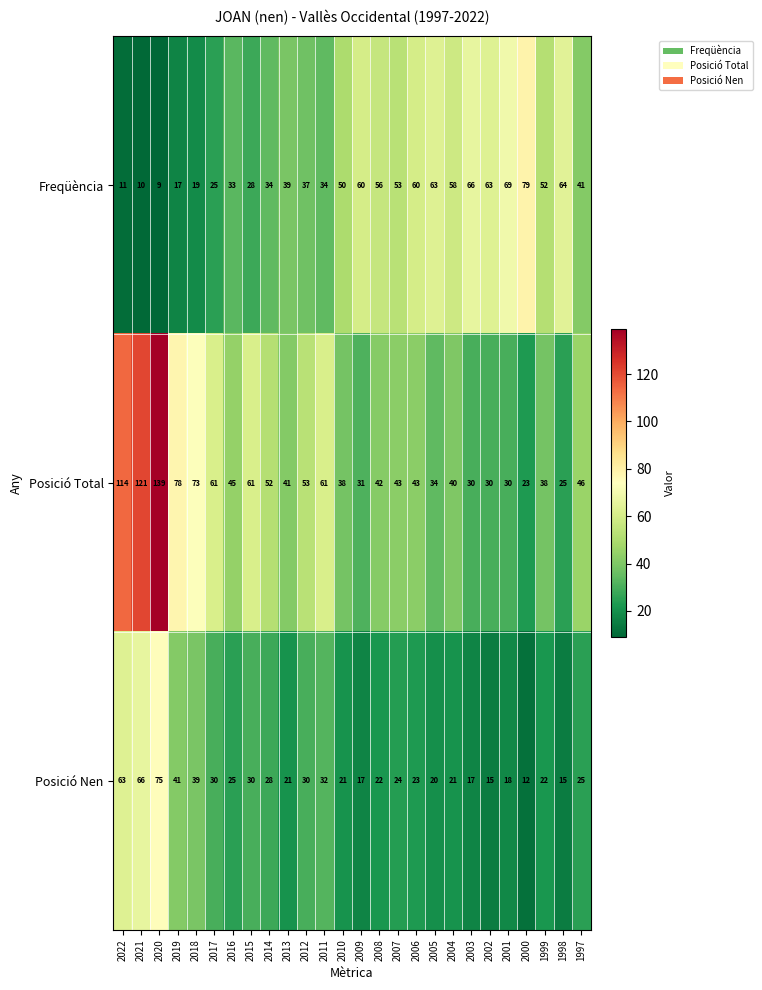

What is the approximate value of Posició Total at 2019?

78